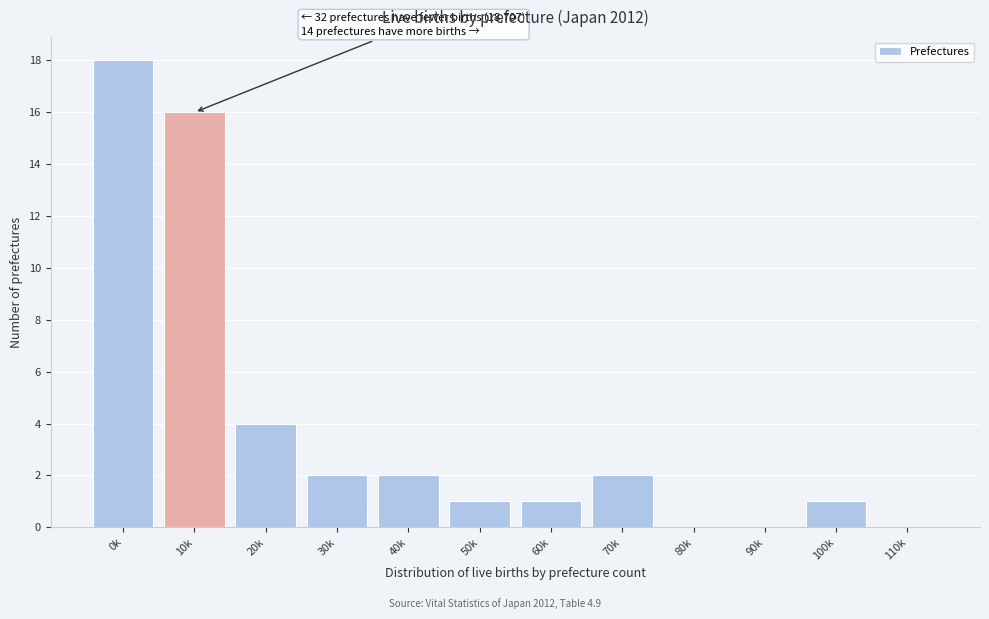

Reading right to left, what are all the values shown in this chart?

110k=0	100k=1	90k=0	80k=0	70k=2	60k=1	50k=1	40k=2	30k=2	20k=4	10k=16	0k=18